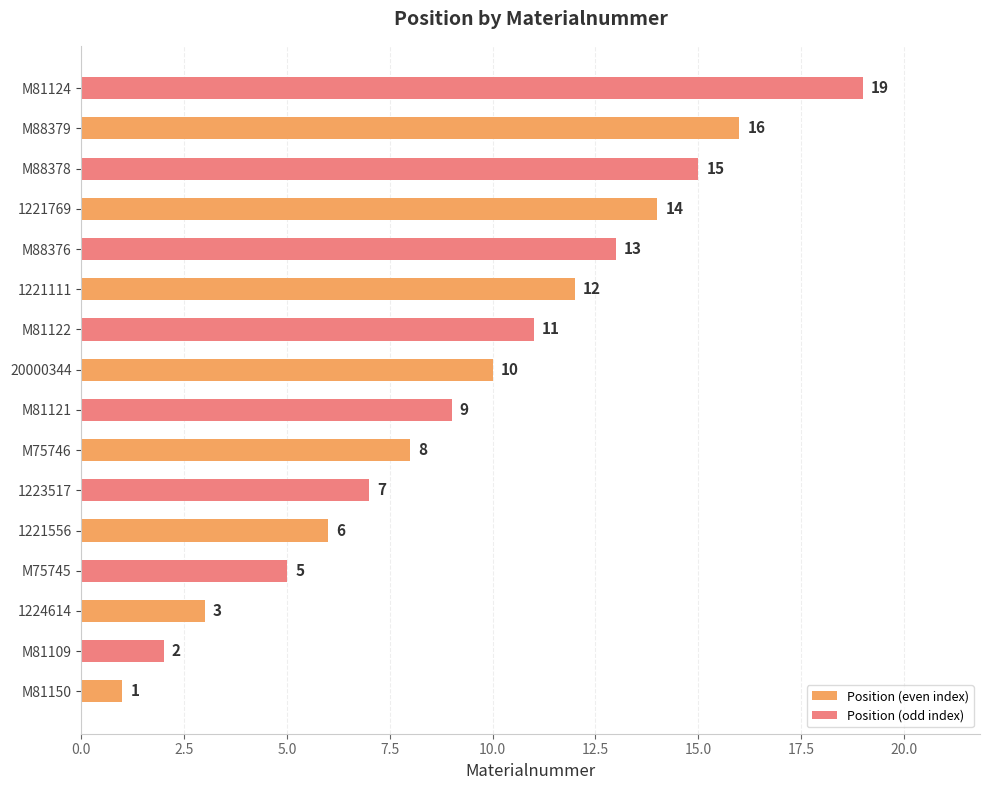

Are the bars horizontal?

Yes